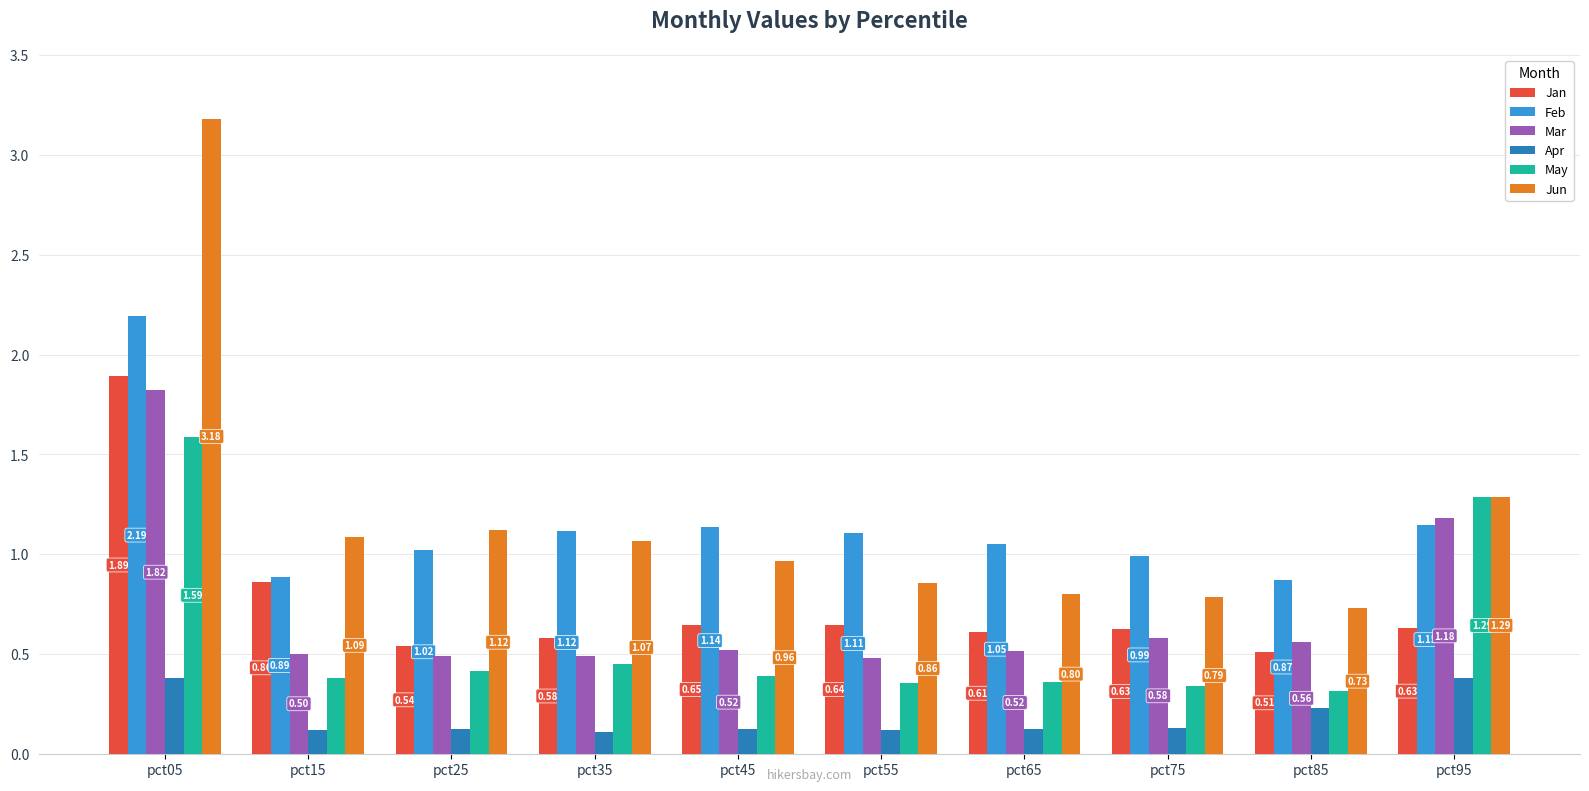

Which series has the largest total across all categories?

Jun